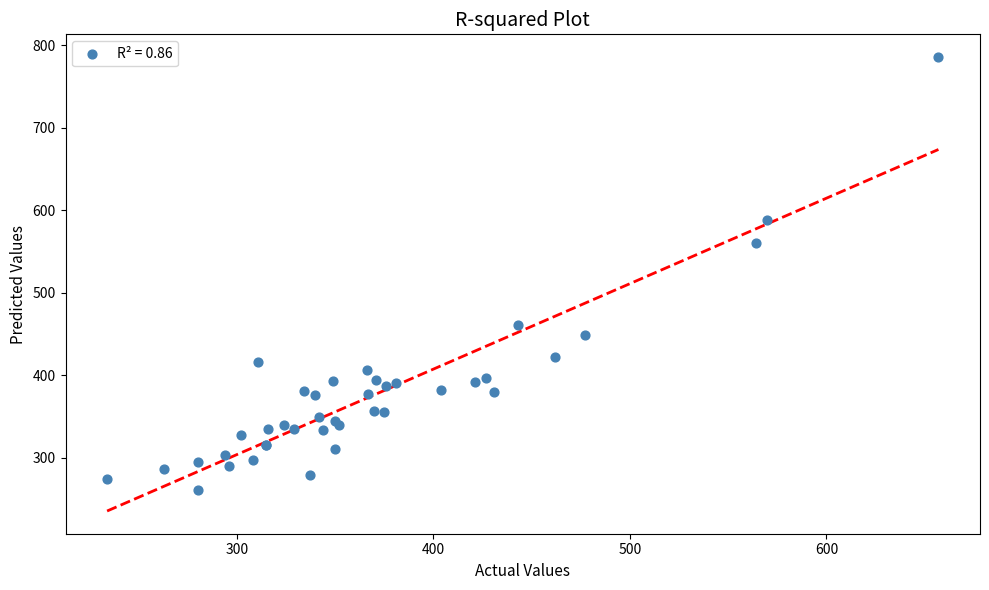

What Y value in the scatter plot is closest to 523?

560